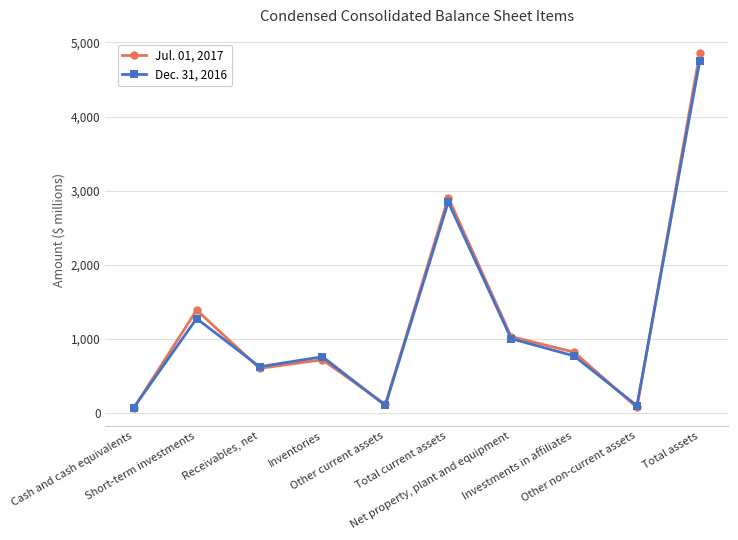

In Jul. 01, 2017, how many points are higher than both neighbors (excluding endpoints)?

3